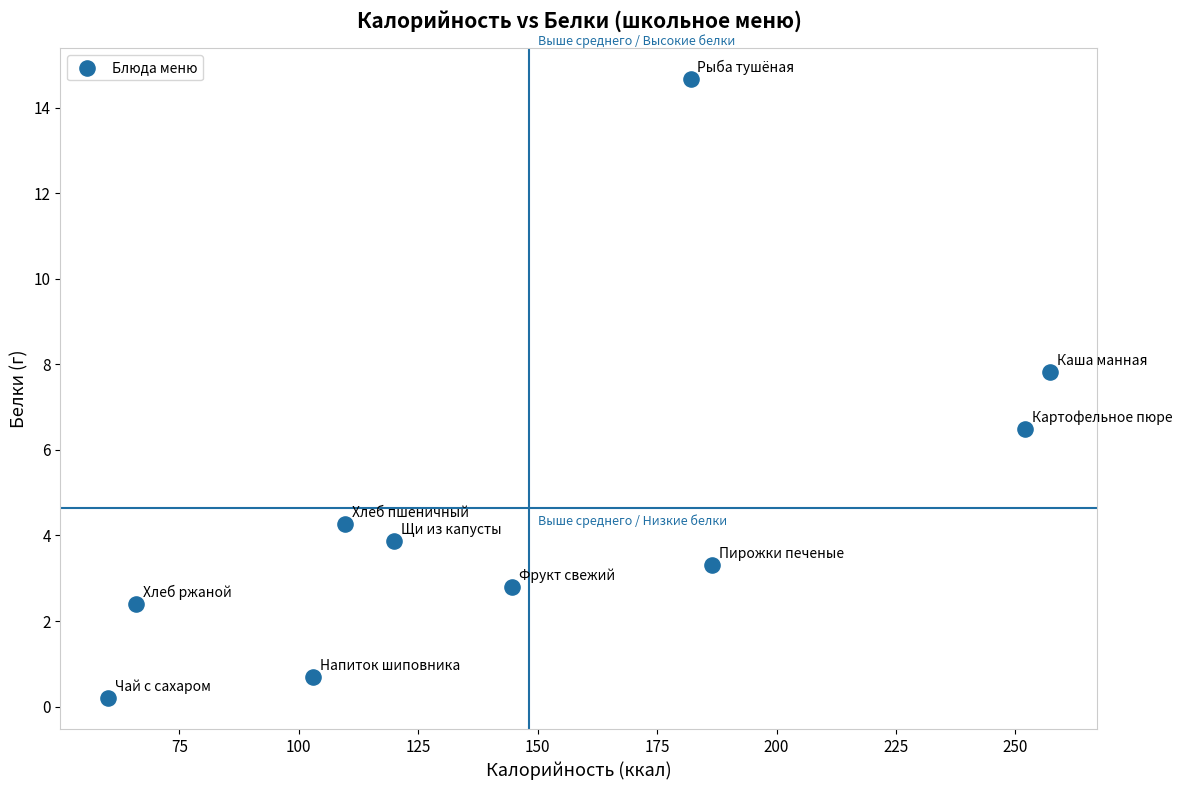

What is the average Y value?

4.7